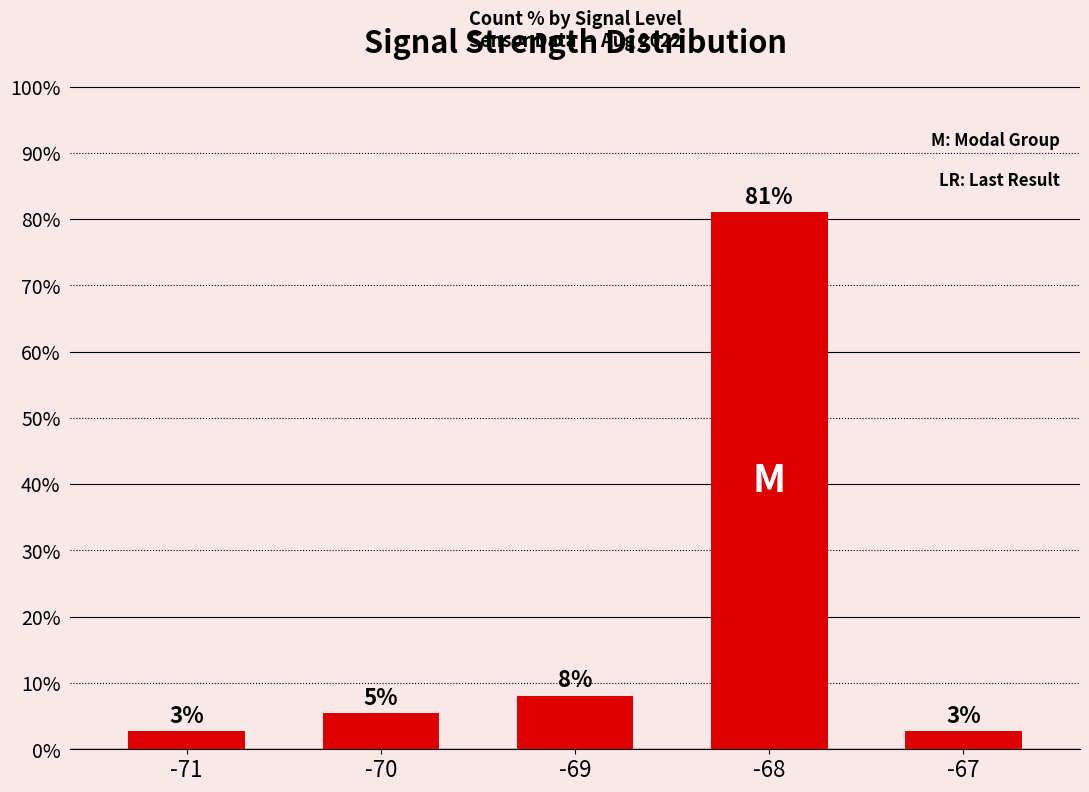

Where does the data first go above 5?

-70